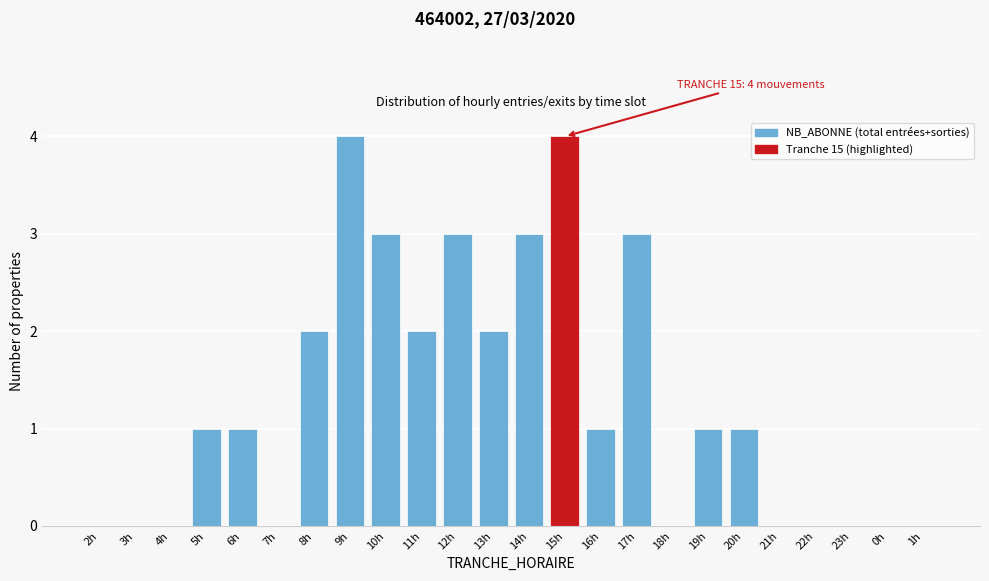

Reading right to left, what are all the values shown in this chart?

1h=0	0h=0	23h=0	22h=0	21h=0	20h=1	19h=1	18h=0	17h=3	16h=1	15h=4	14h=3	13h=2	12h=3	11h=2	10h=3	9h=4	8h=2	7h=0	6h=1	5h=1	4h=0	3h=0	2h=0